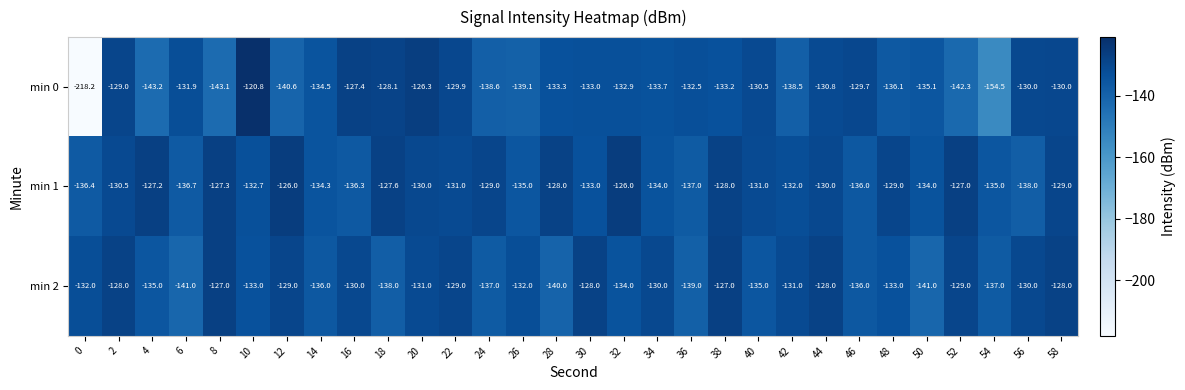

What is the maximum value shown in the chart?

-120.8